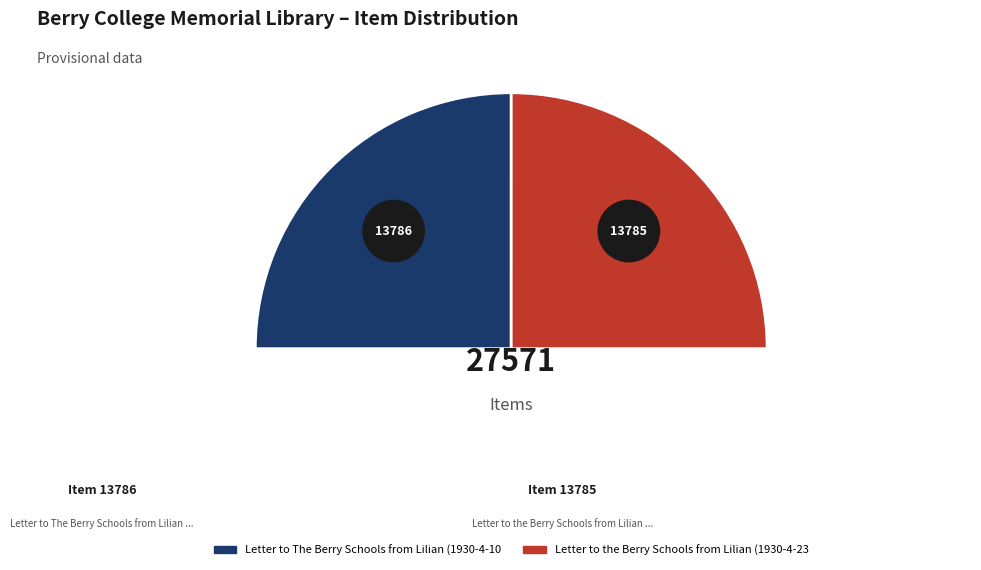

To the nearest percent, what portion does Letter to The Berry Schools from Lilian (1930-4-10) represent?

50%